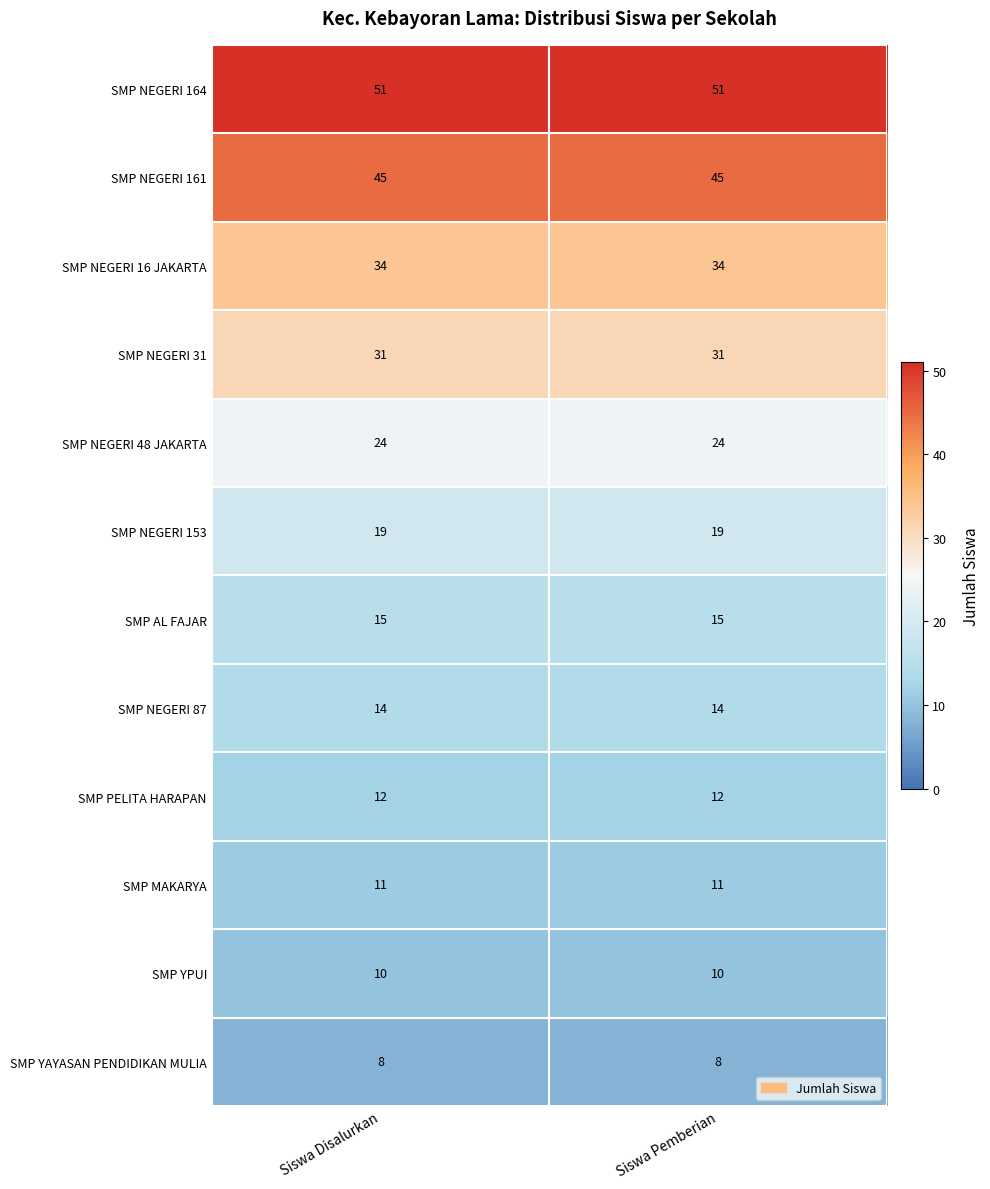

What is the total value across all series at Siswa Pemberian?

274